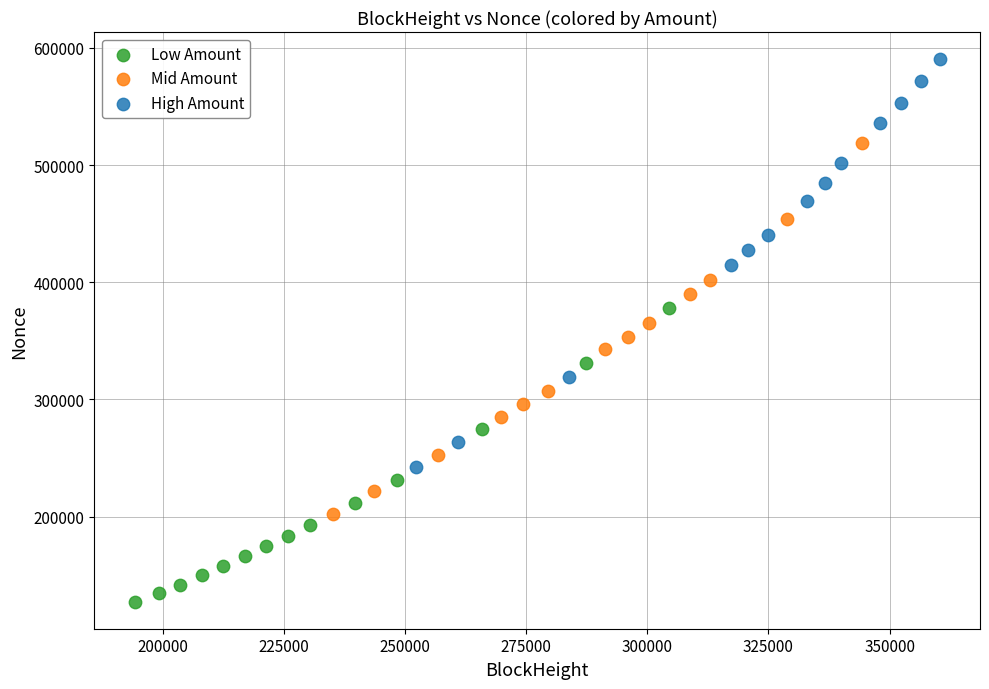

What are all the series names shown in the legend?

Low Amount, Mid Amount, High Amount